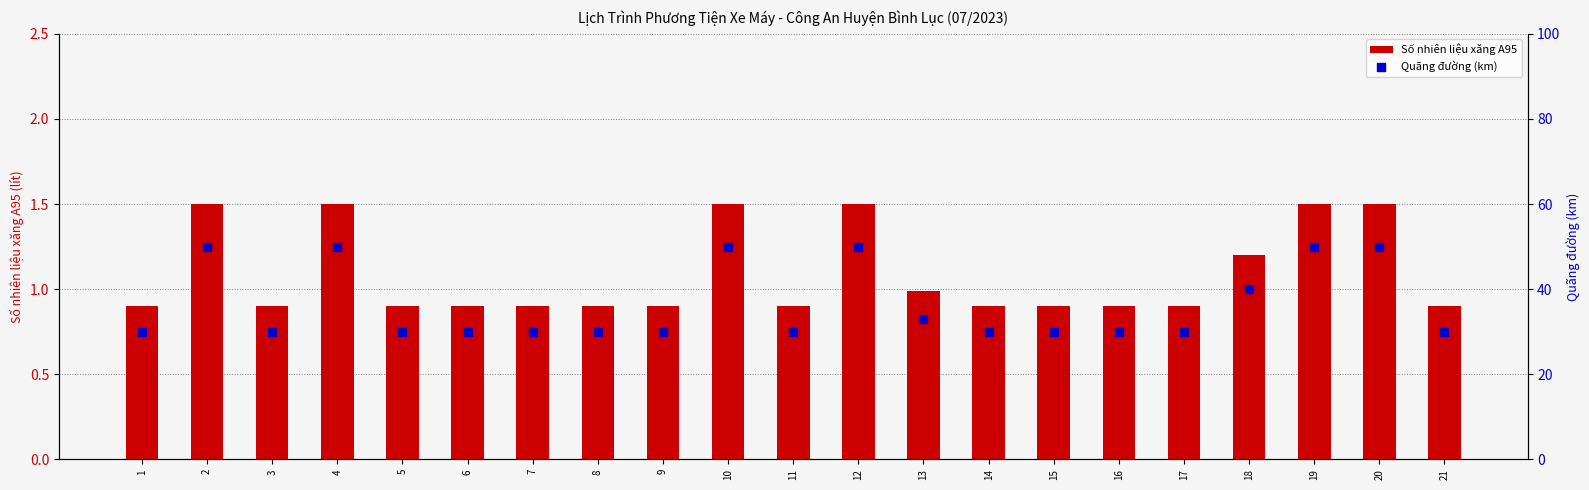

Which series reaches the maximum Y coordinate?

Quãng đường (km)